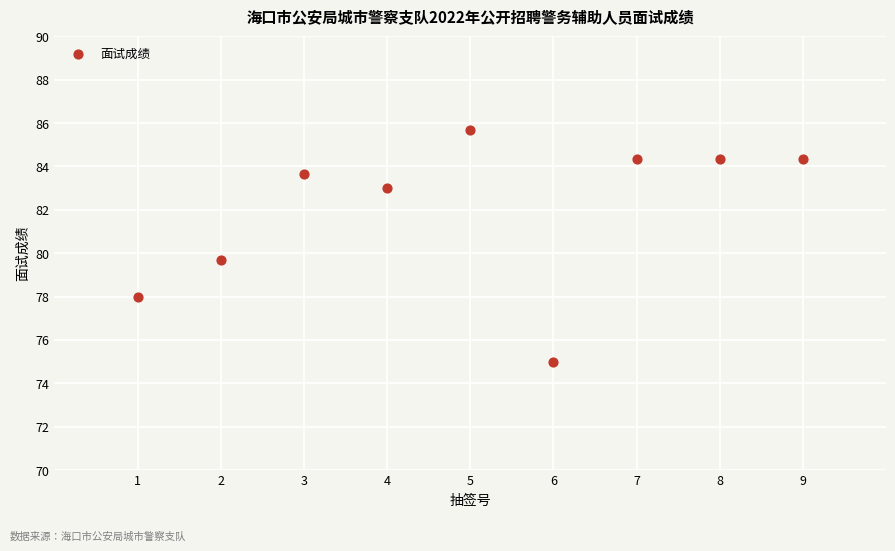

What is the range of Y values (max minus min)?

10.7